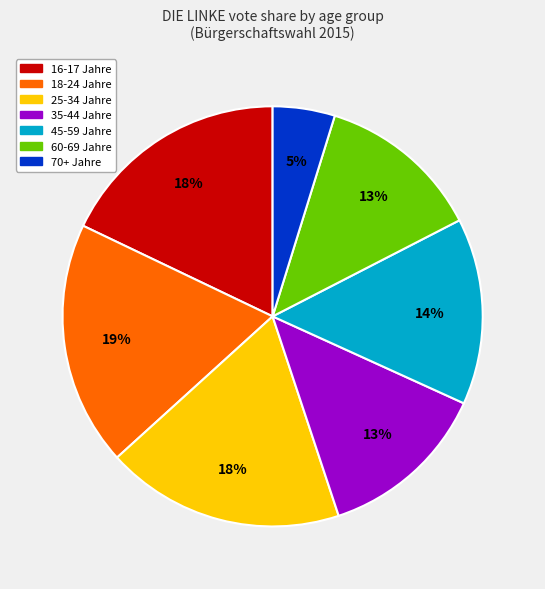

Is 16-17 Jahre the majority of the pie?

No